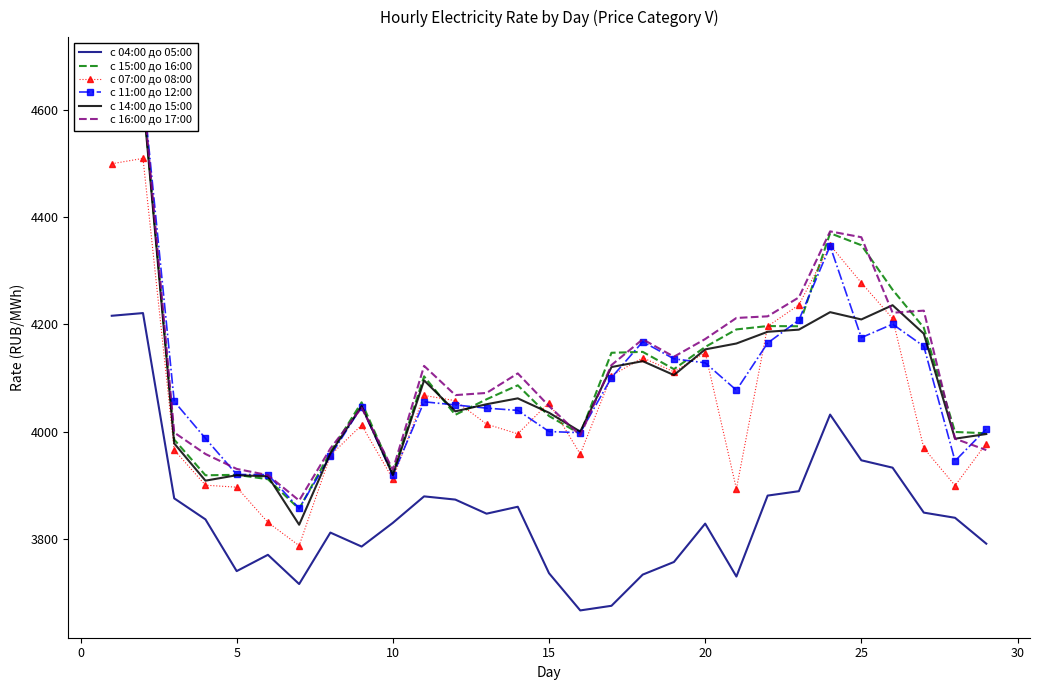

True or false: с 07:00 до 08:00 and с 04:00 до 05:00 intersect in this chart.

False